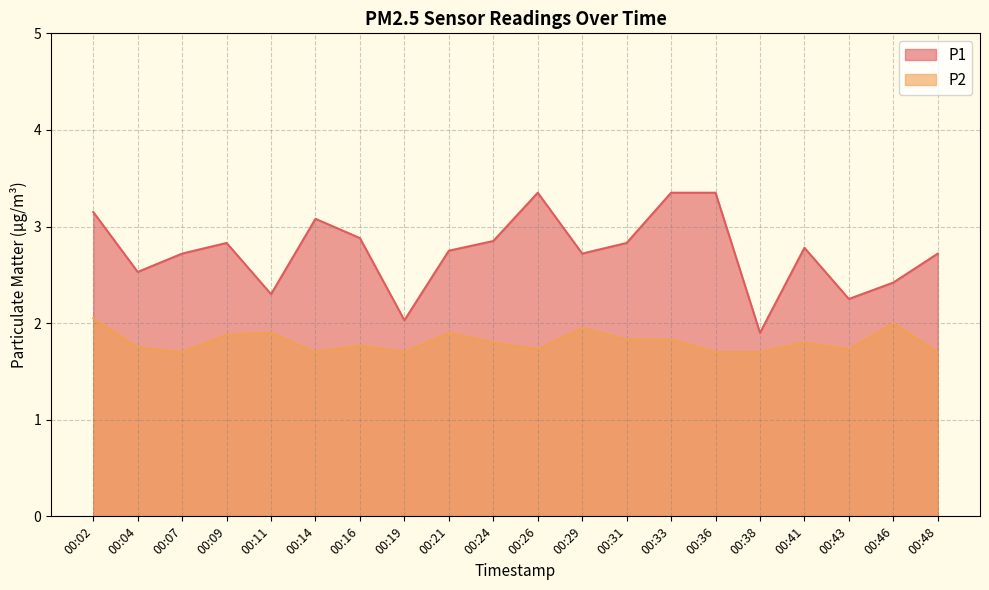

What is the difference between the second highest and minimum values in the P2 series?

0.3